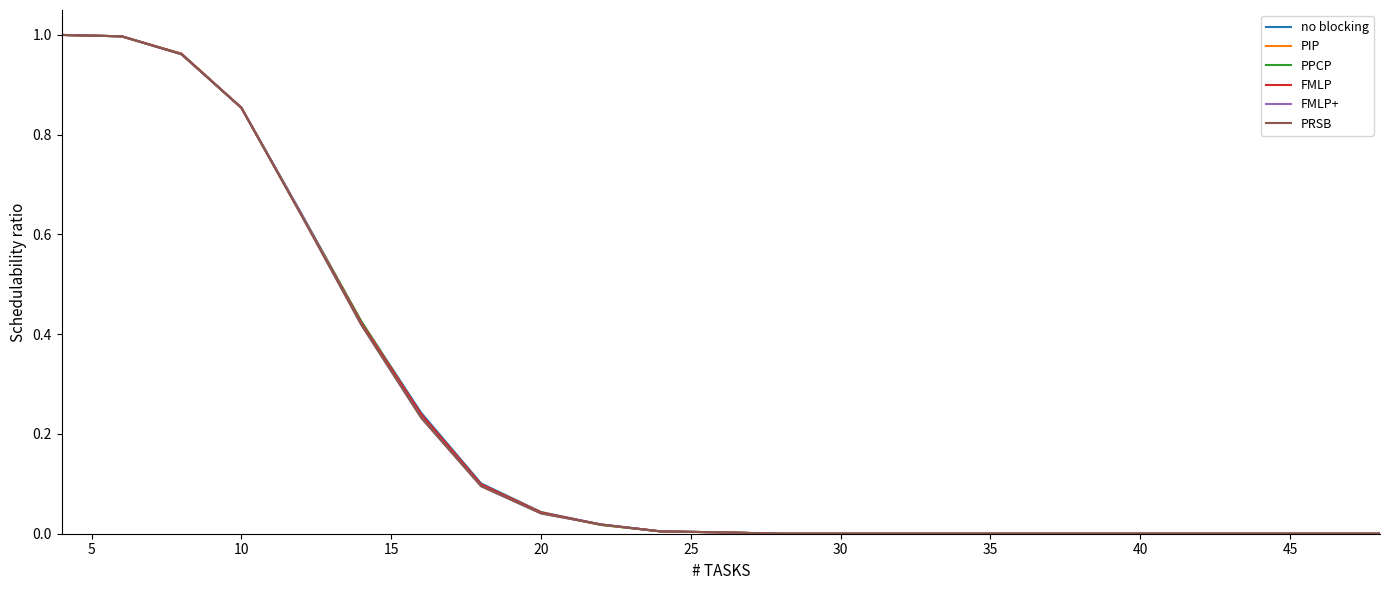

Does the chart display data point markers on the line(s)?

No